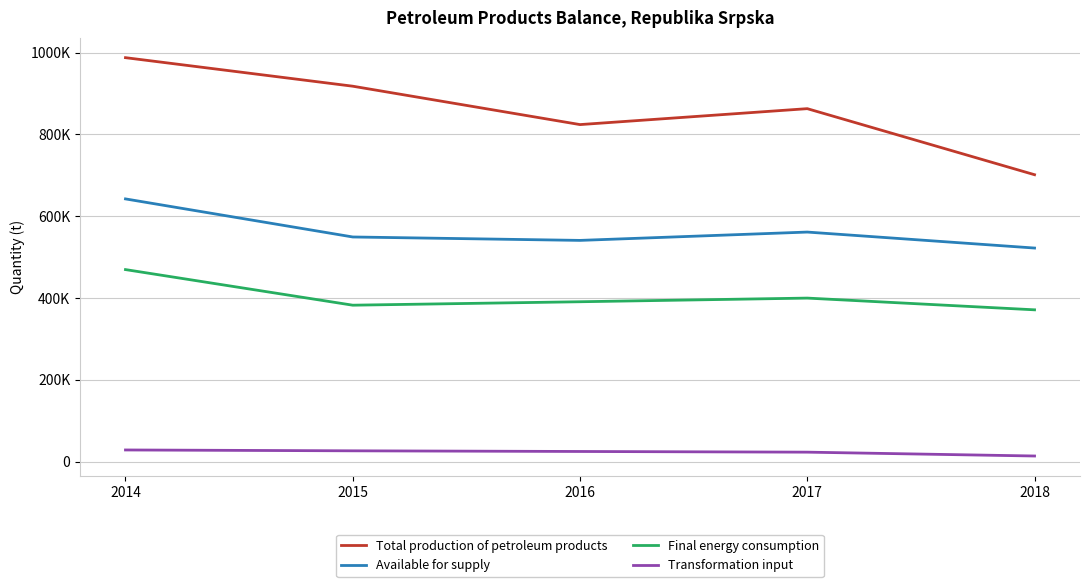

What is the value of the Available for supply point at the 5th from the left?

522075